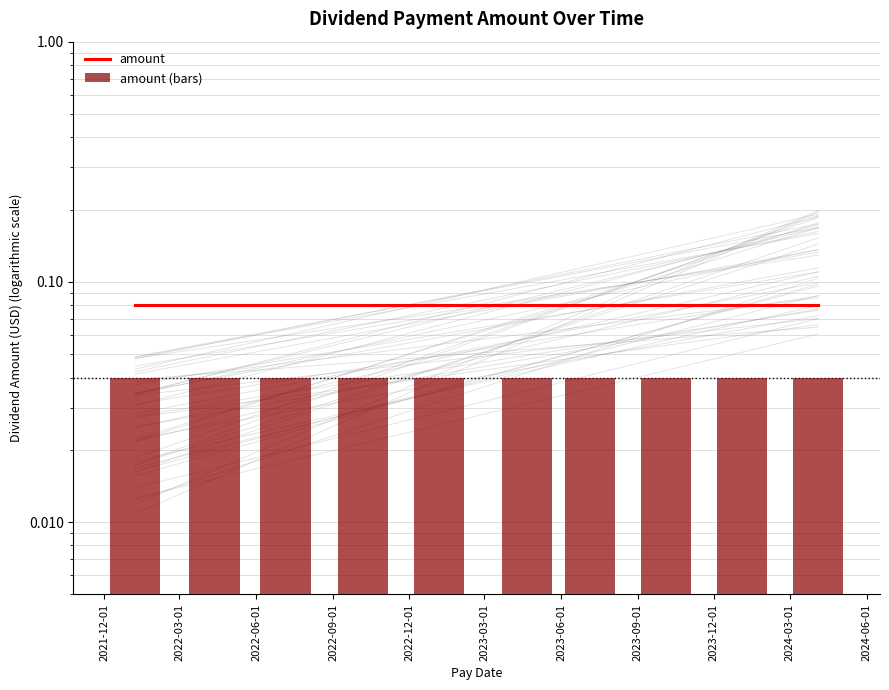

What are all the series names shown in the legend?

amount, amount (bars)